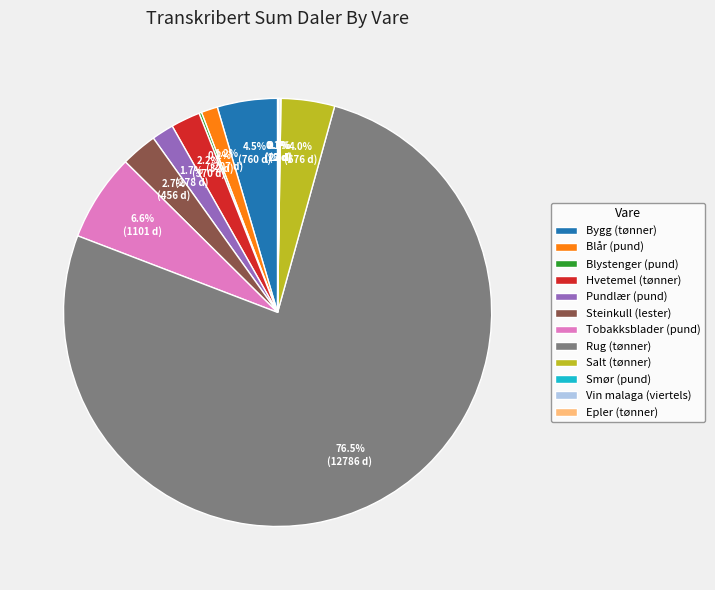

The Rug (tønner) slice represents 89% of the pie. True or false?

False